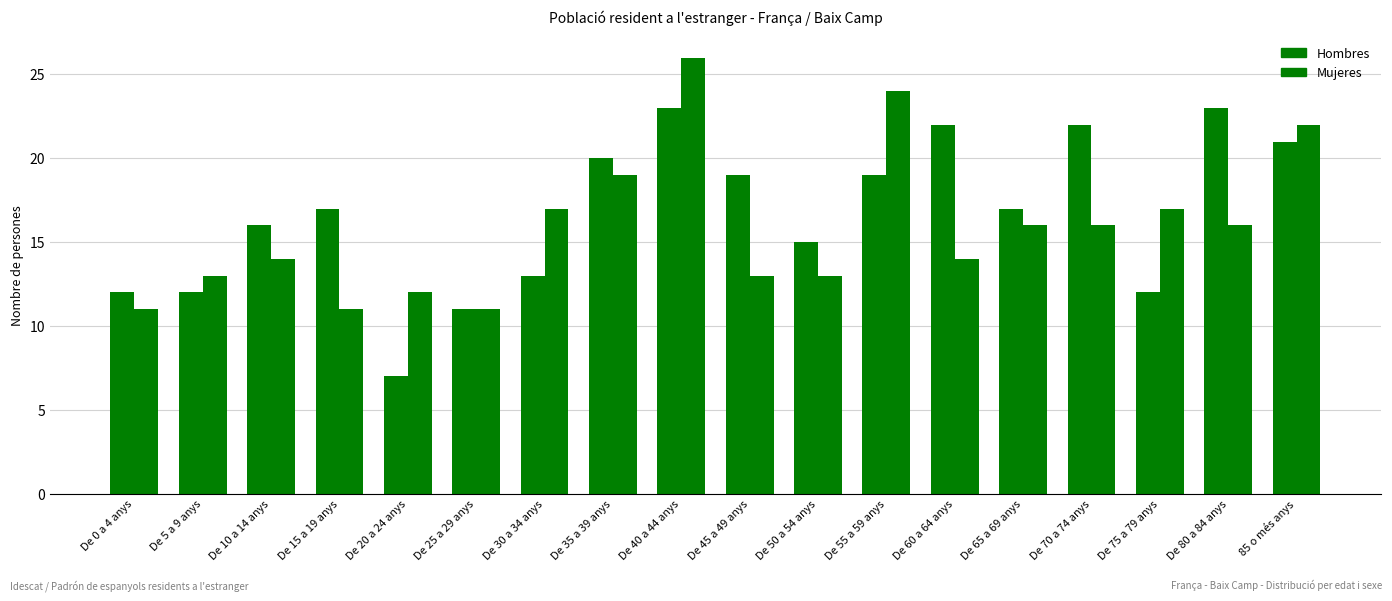

At which label does Hombres first exceed 17?

De 35 a 39 anys